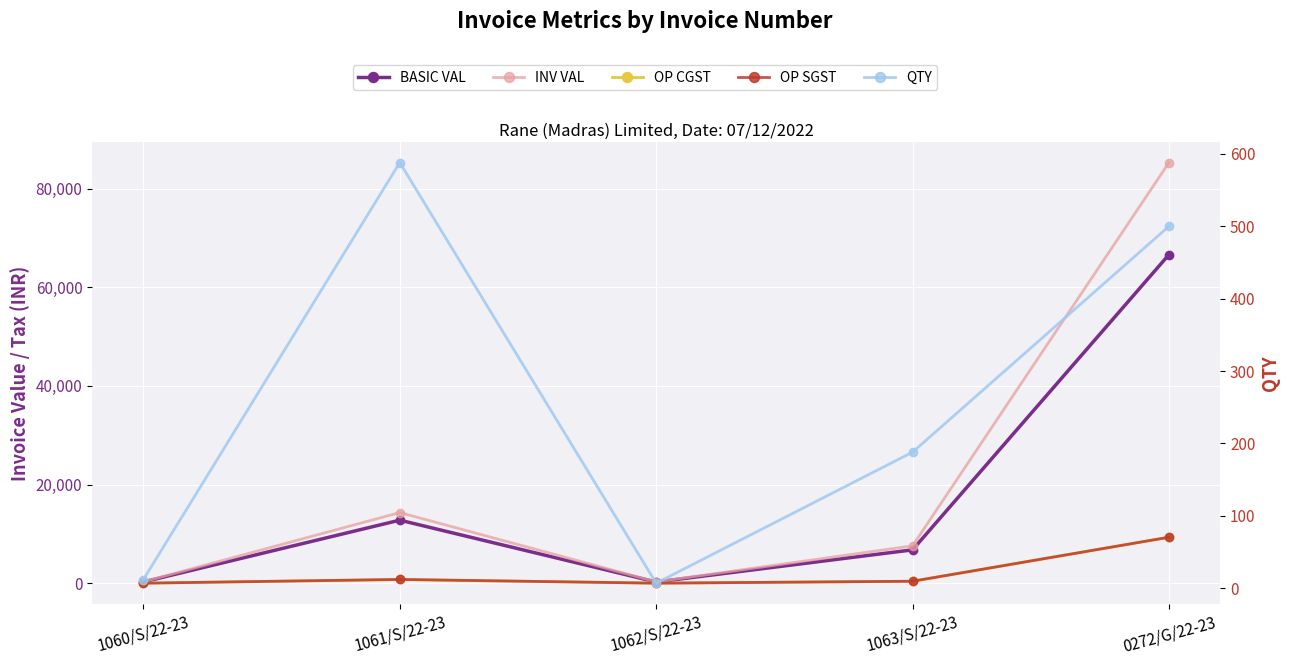

What is the value of the OP SGST point at the 1st from the left?

15.7